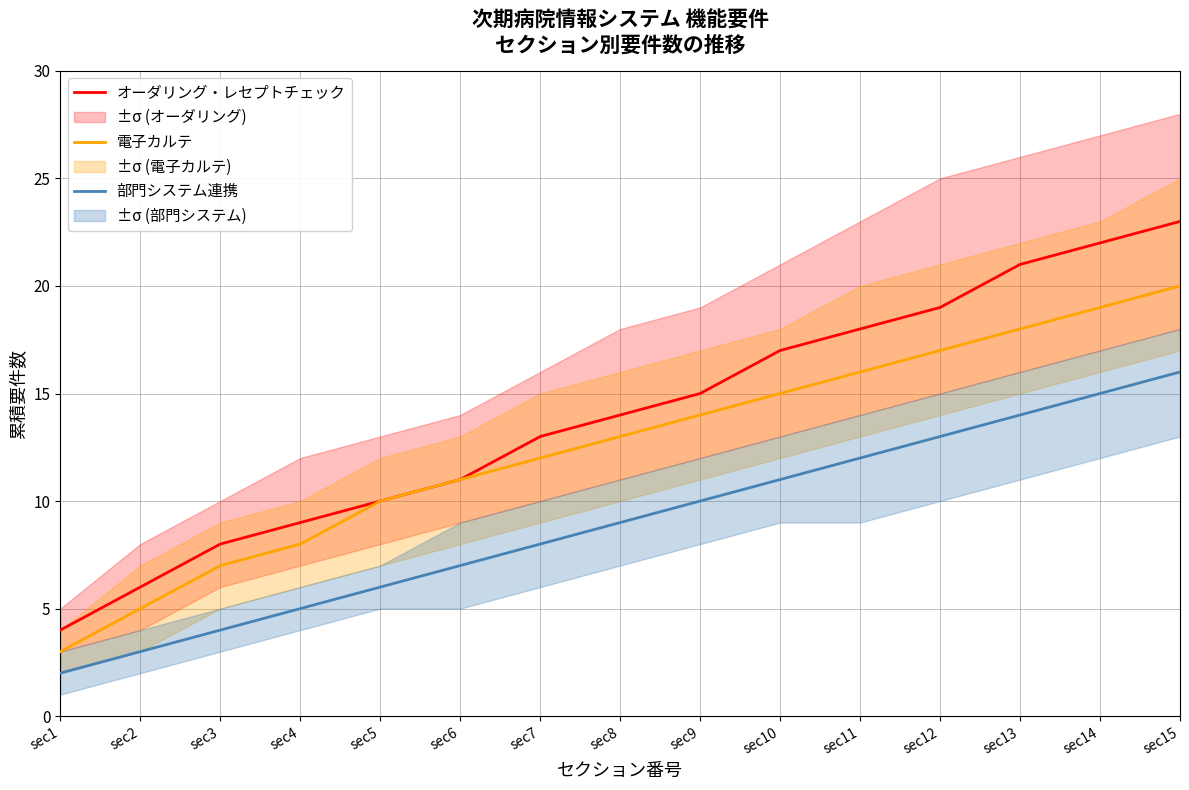

What is the difference between the maximum and minimum values in the 電子カルテ series?

17